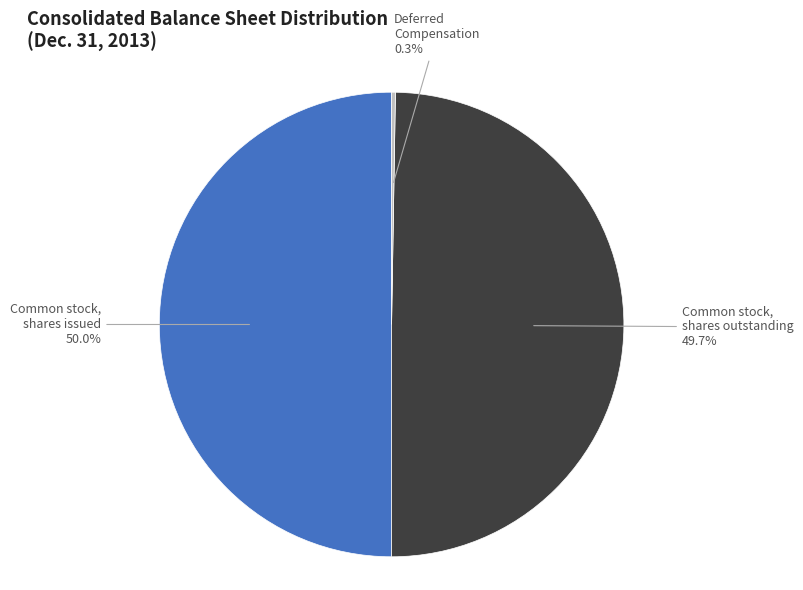

Do Common stock, shares issued and Common stock, shares outstanding together represent more than half of the pie?

Yes